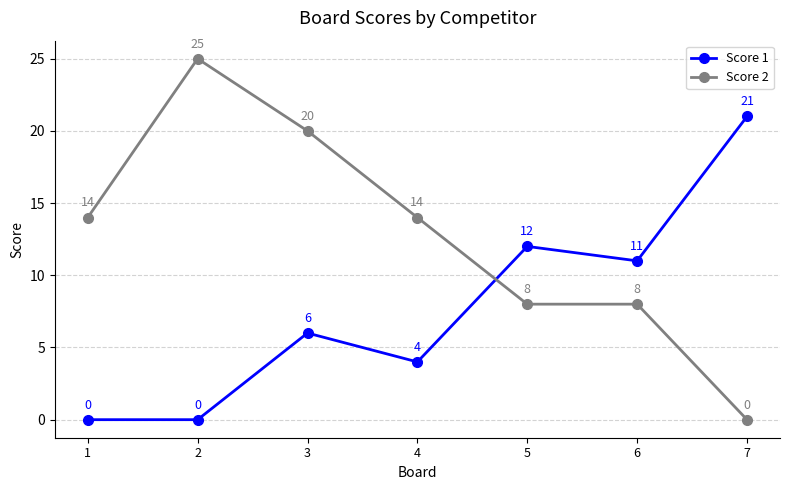

What is the value of the Score 2 point at the 6th from the left?

8